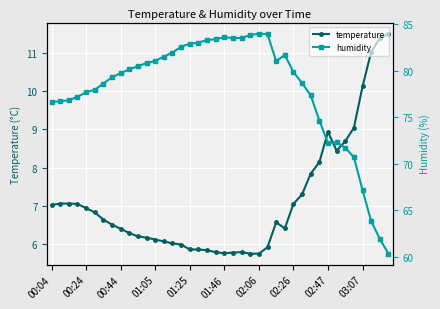

Read the temperature value at 30.

7.8